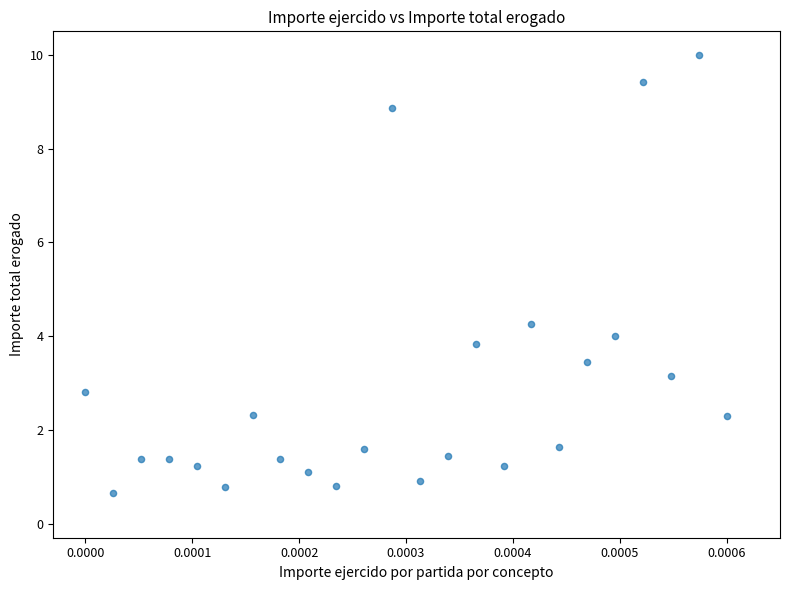

What is the range of Y values (max minus min)?

9.3